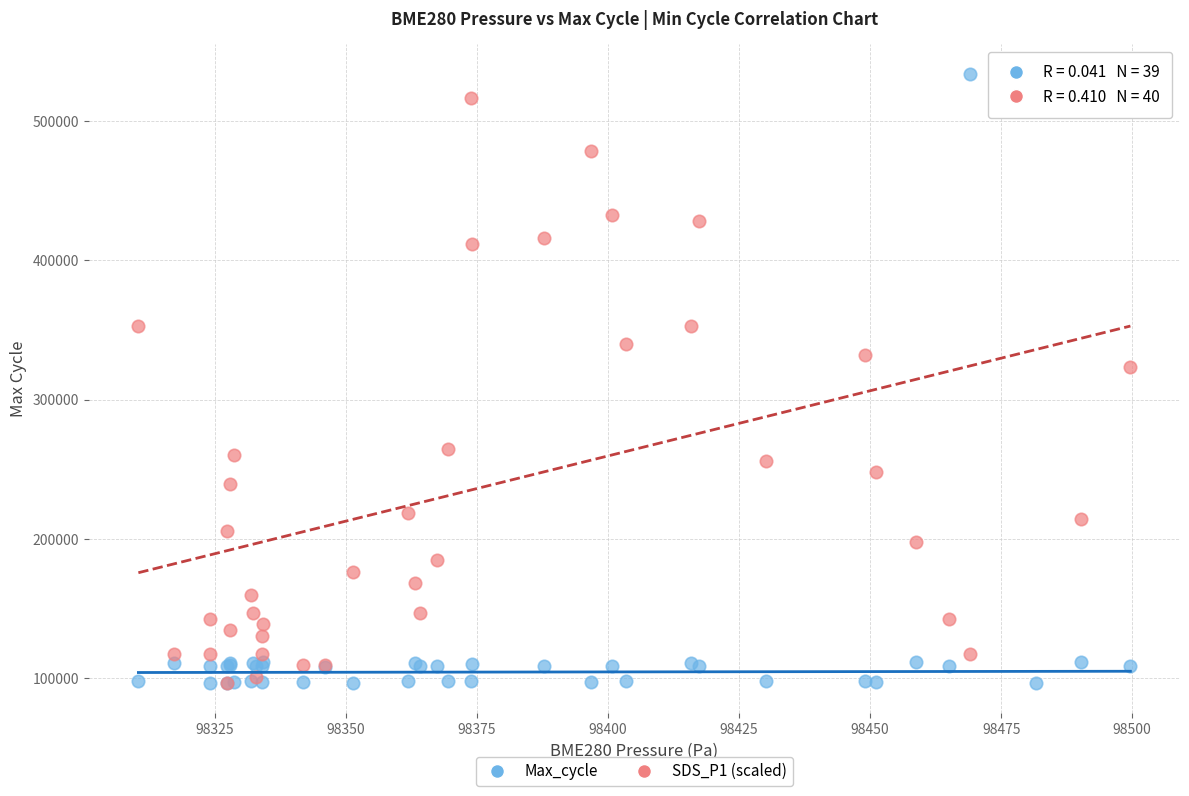

In the Max_cycle series, what Y value is closest to 314939?

111667.0